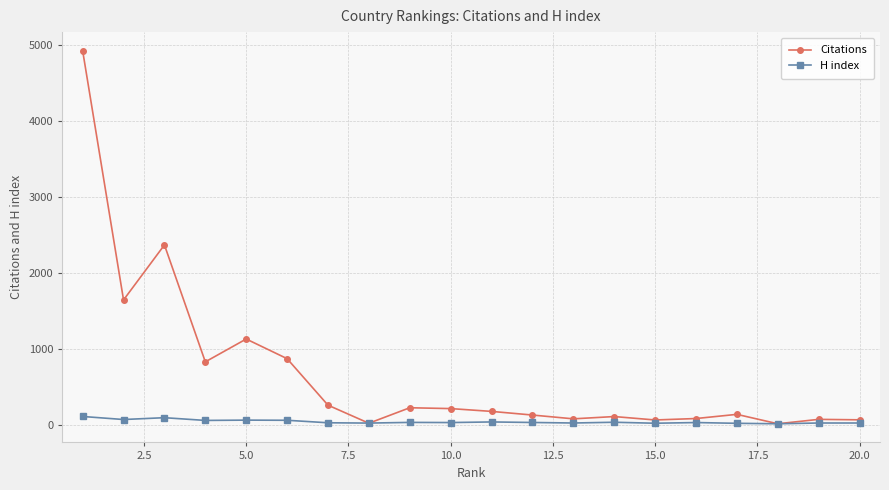

Which series has the largest range (max minus min)?

Citations